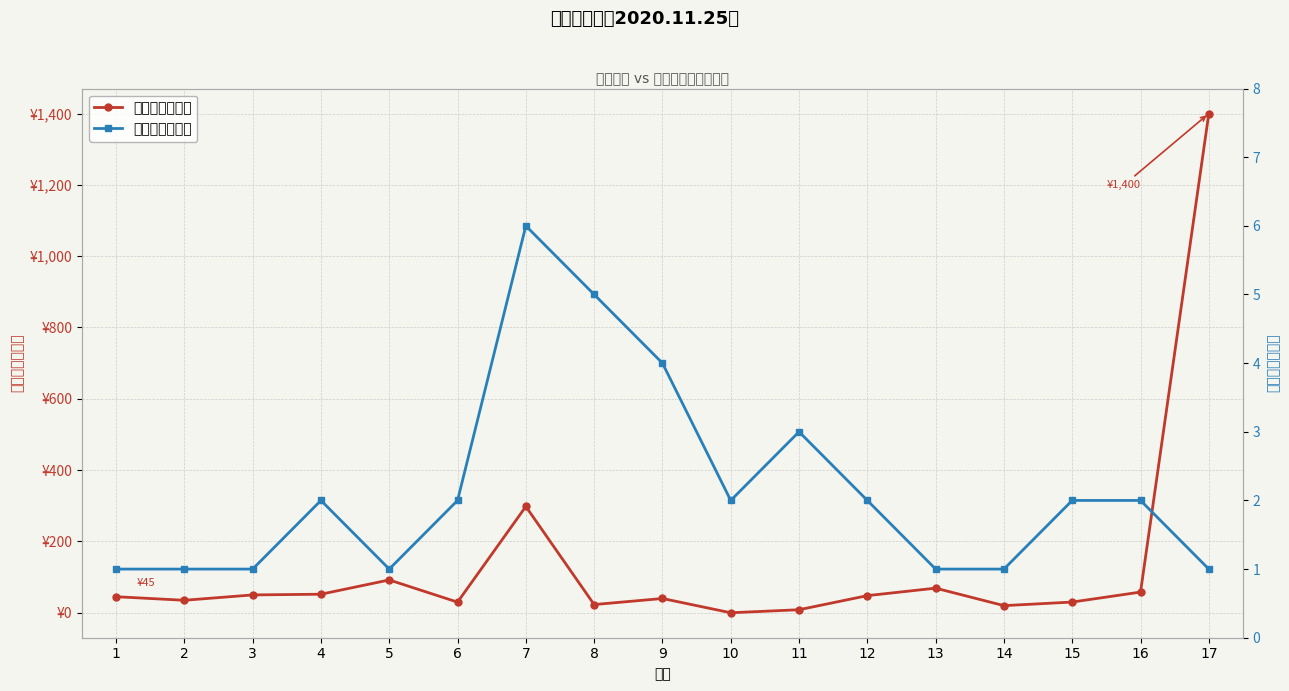

Count the number of data series in this chart.

2